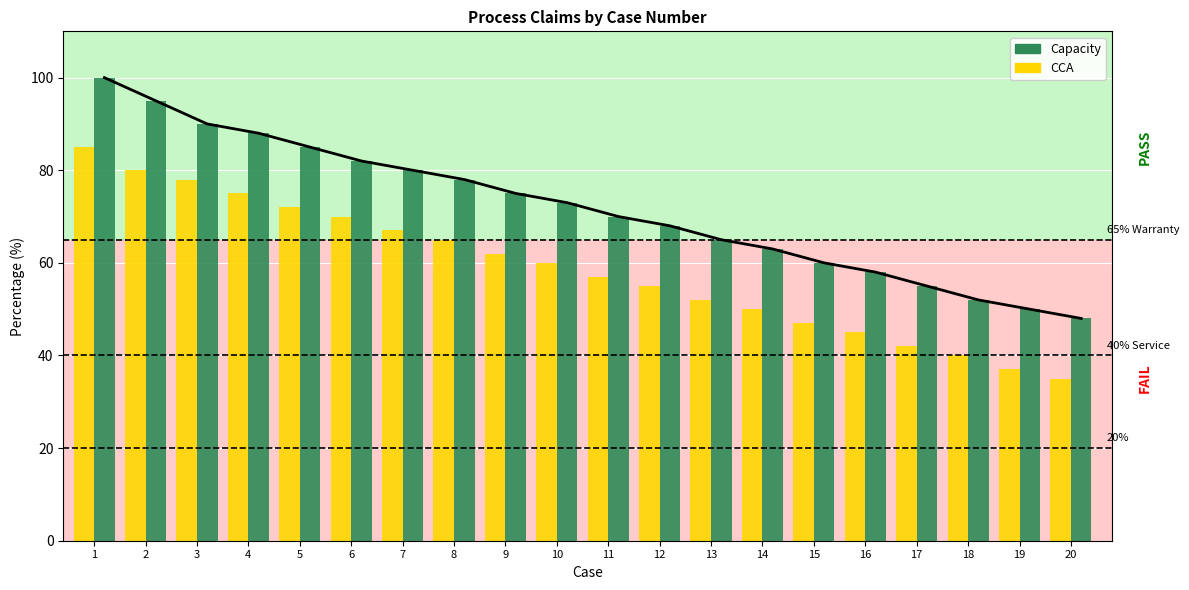

At how many categories does at least one series exceed 49?

19